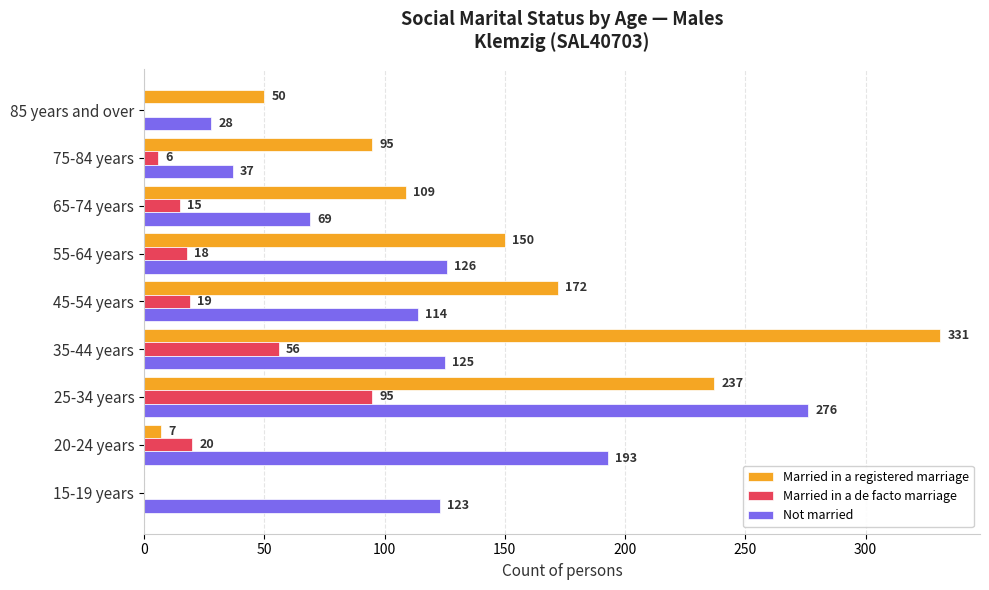

What is the total value across all series at 65-74 years?

193